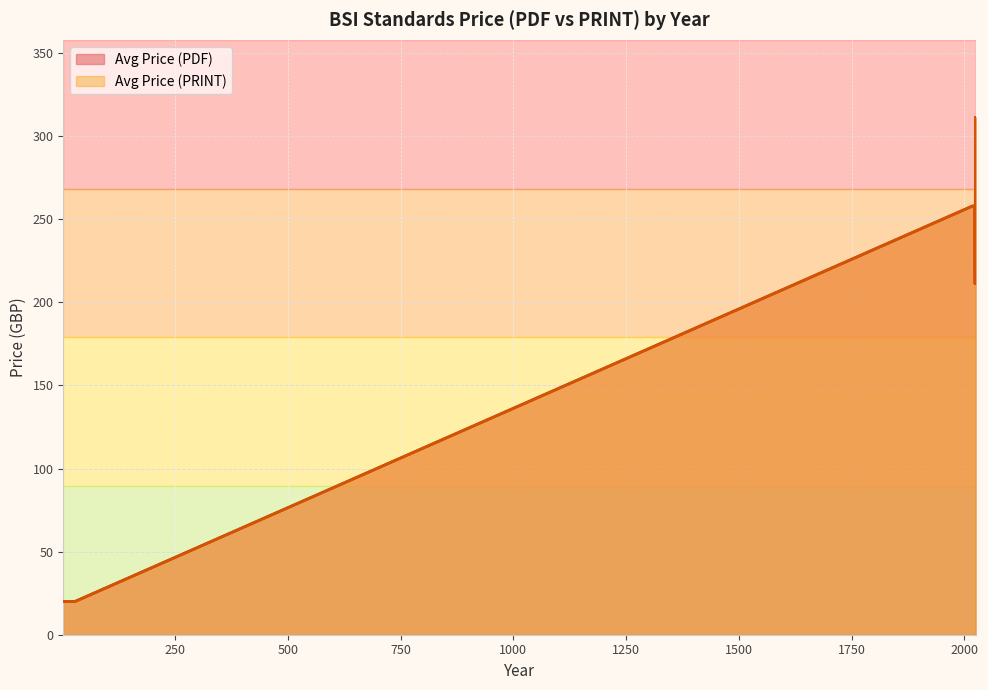

At which label does Avg Price (PRINT) reach its peak?

2025